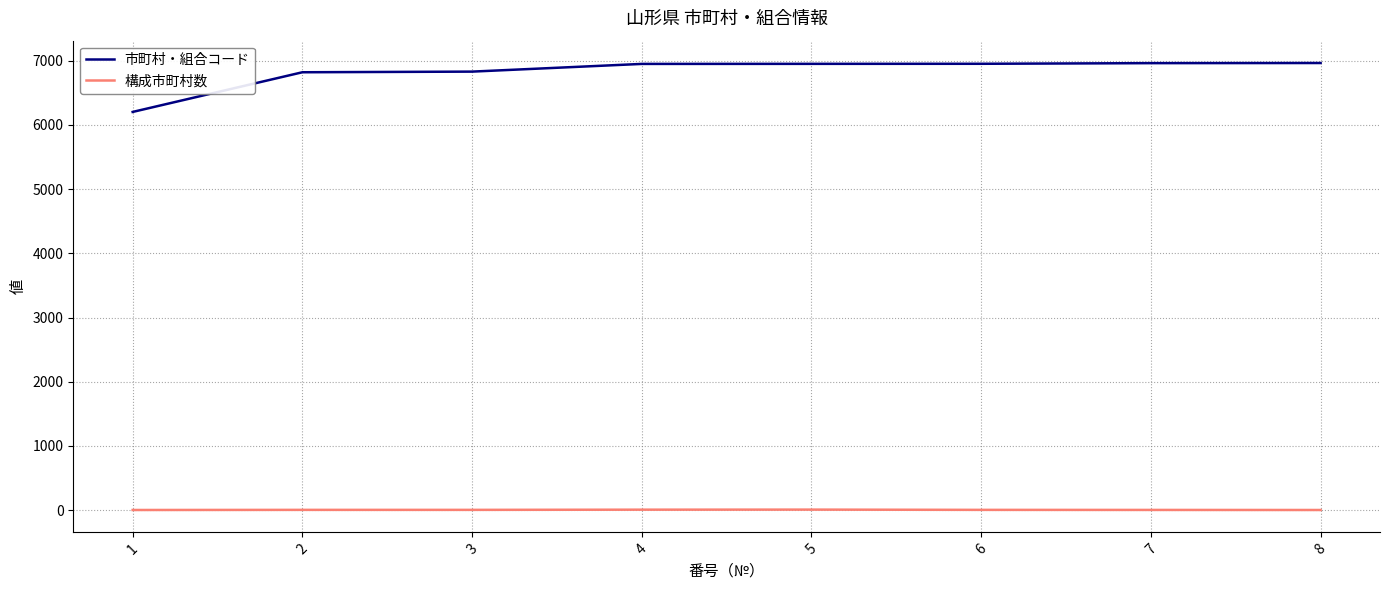

Is the value of 構成市町村数 at 2 greater than the value of 市町村・組合コード at 6?

No